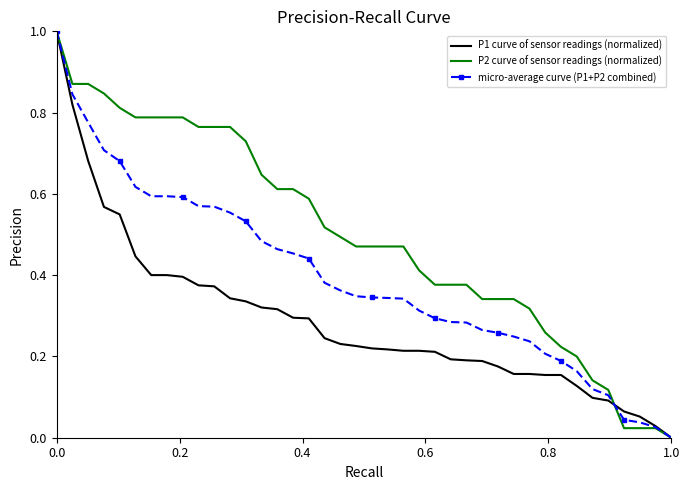

What is the greatest value displayed?

1.0